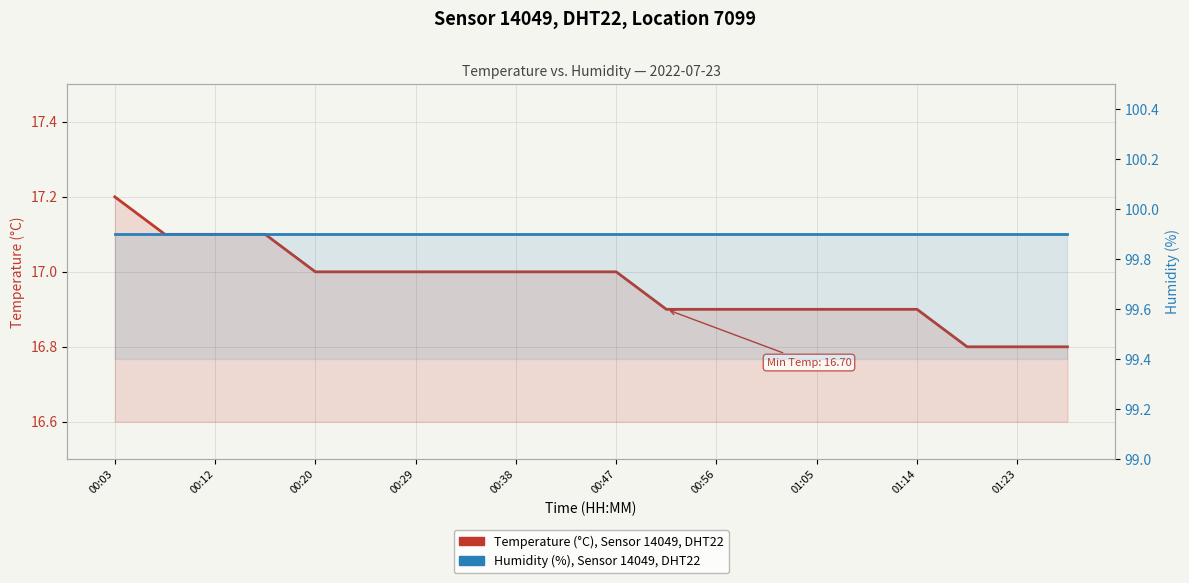

Rank the series at 00:47 from highest to lowest value.

Humidity (%), Sensor 14049, DHT22, Temperature (°C), Sensor 14049, DHT22